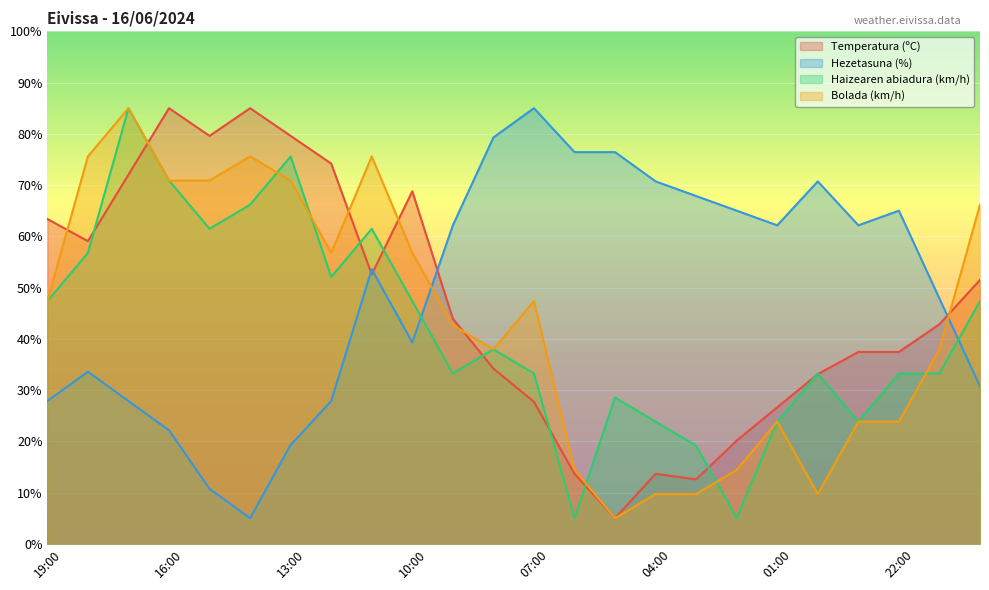

Which series ends up on top after the final intersection of Temperatura (ºC) and Bolada (km/h)?

Bolada (km/h)